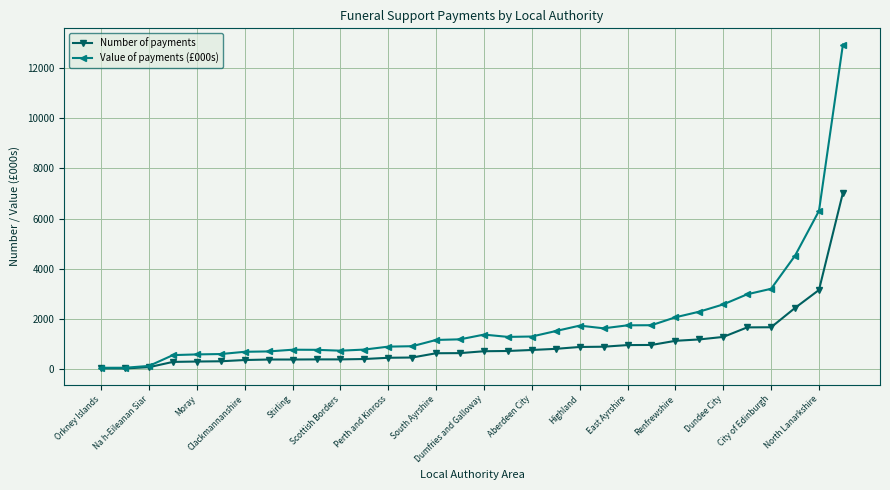

True or false: Value of payments (£000s) has more than 0 points higher than both neighbors.

True